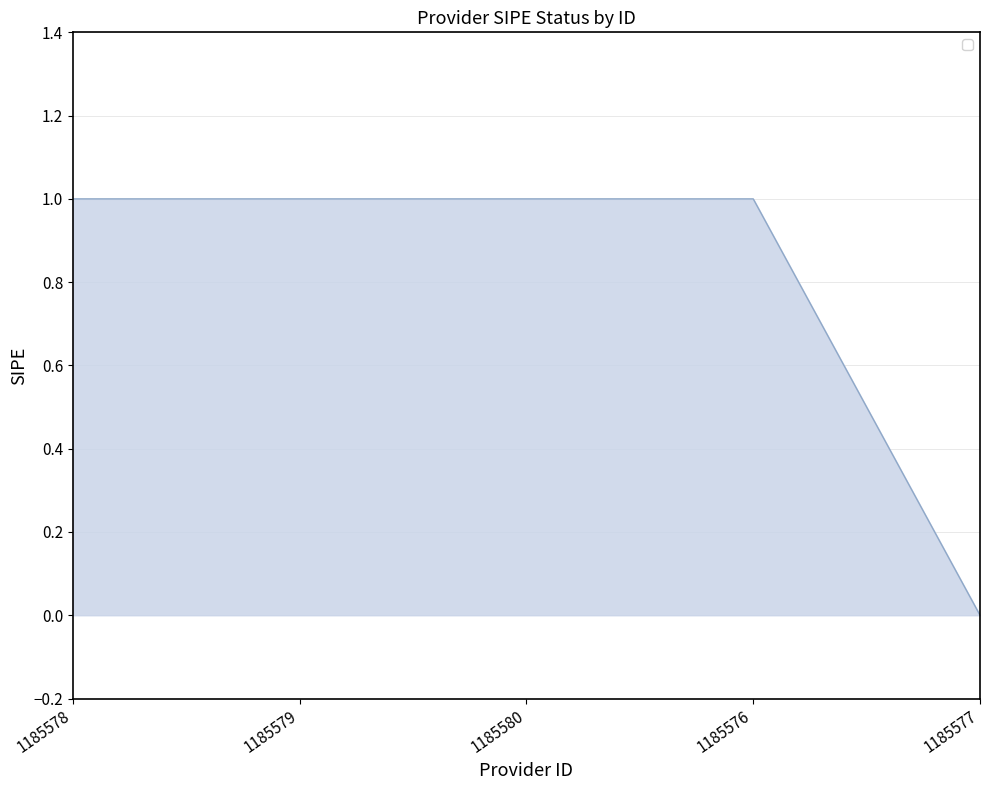

What is the approximate value at 1185578?

1